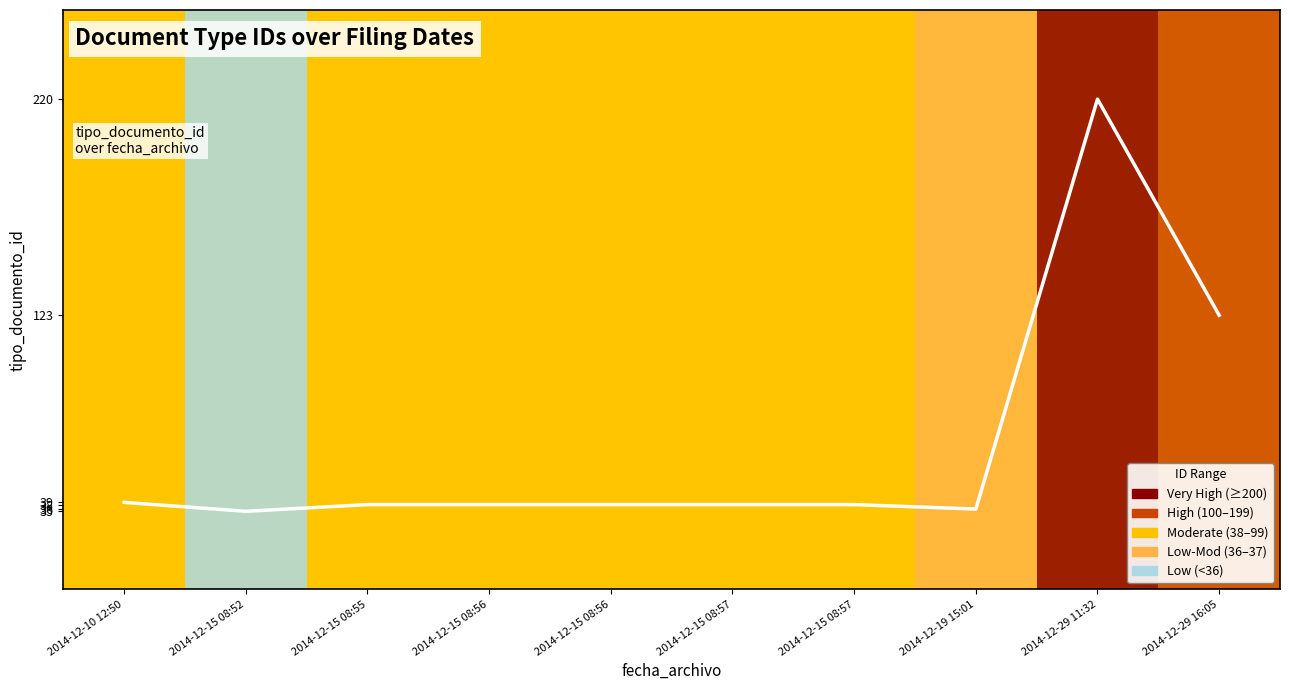

What is the difference between the values at 2014-12-10 12:50 and 2014-12-29 11:32?

181